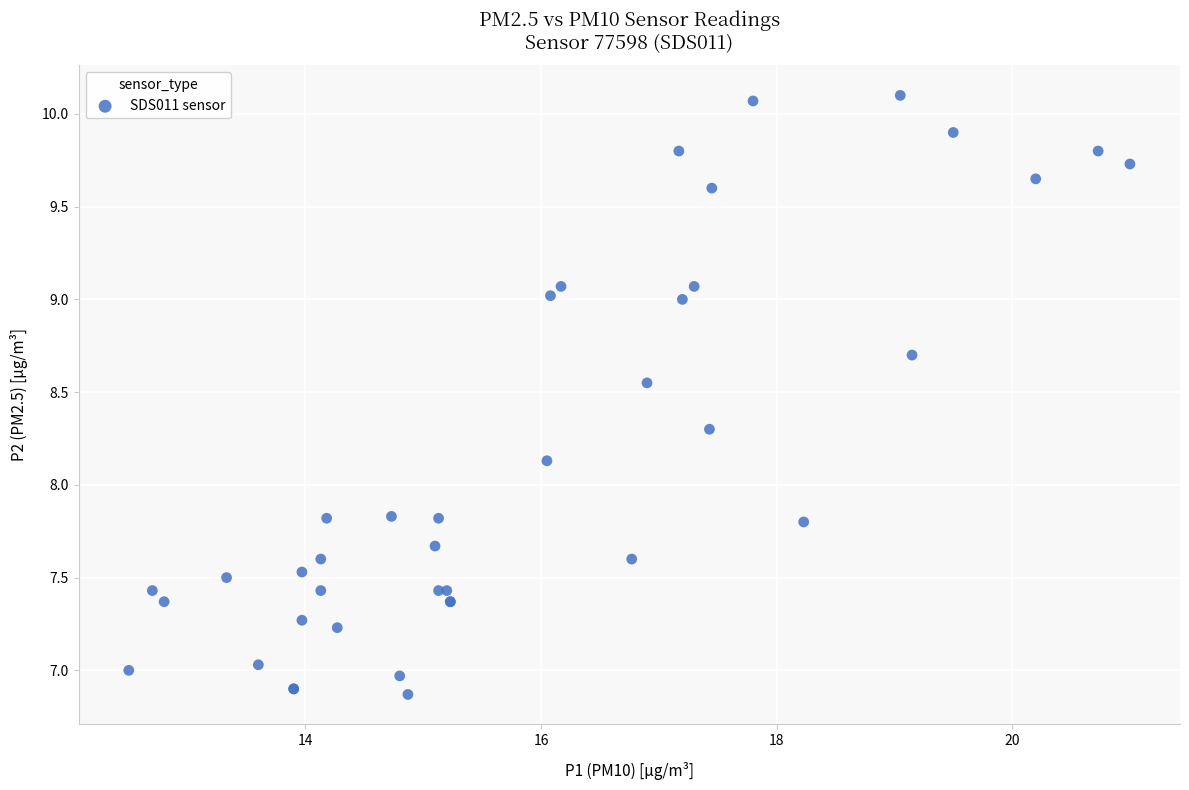

What Y value in the scatter plot is closest to 8?

8.1